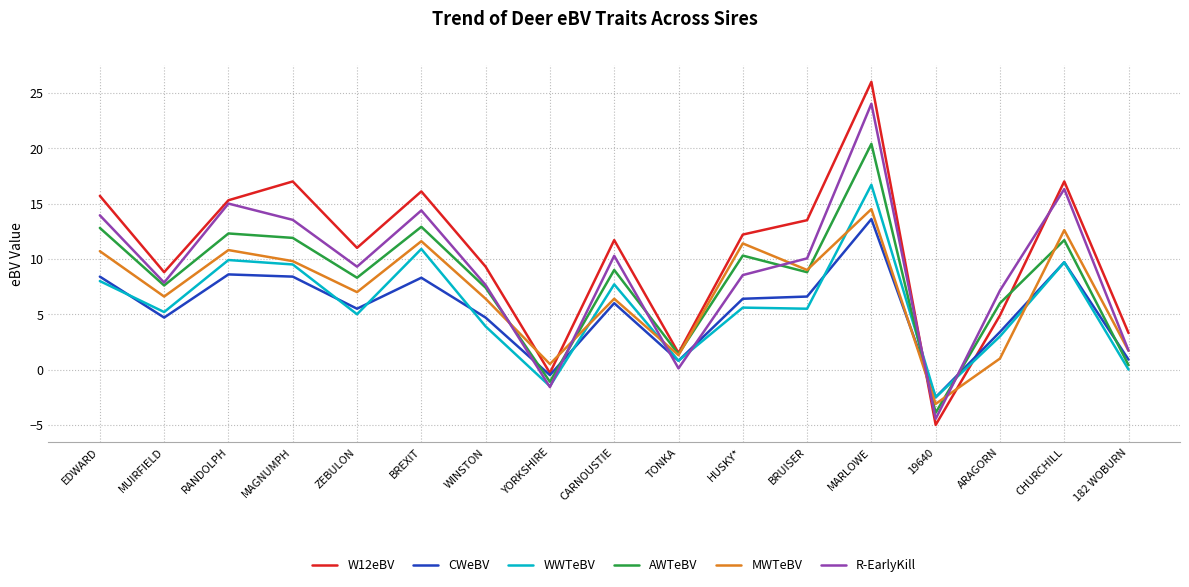

What position from the right is CARNOUSTIE?

9